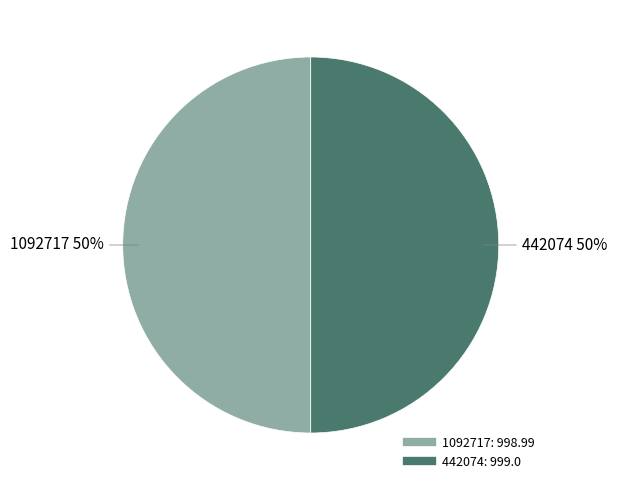

True or false: 442074 accounts for 59% of the total.

False